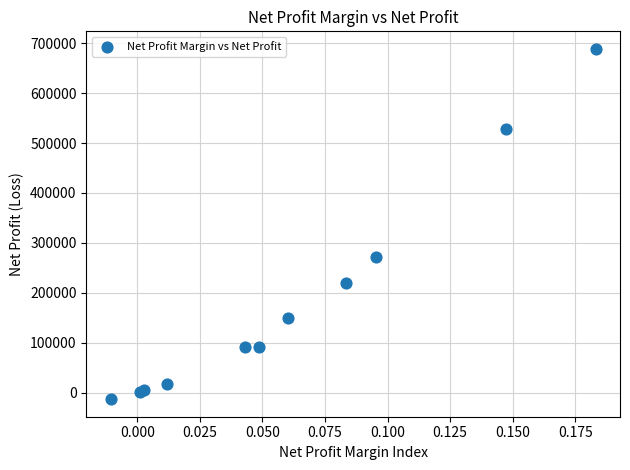

What Y value in the scatter plot is closest to 337878?

271815